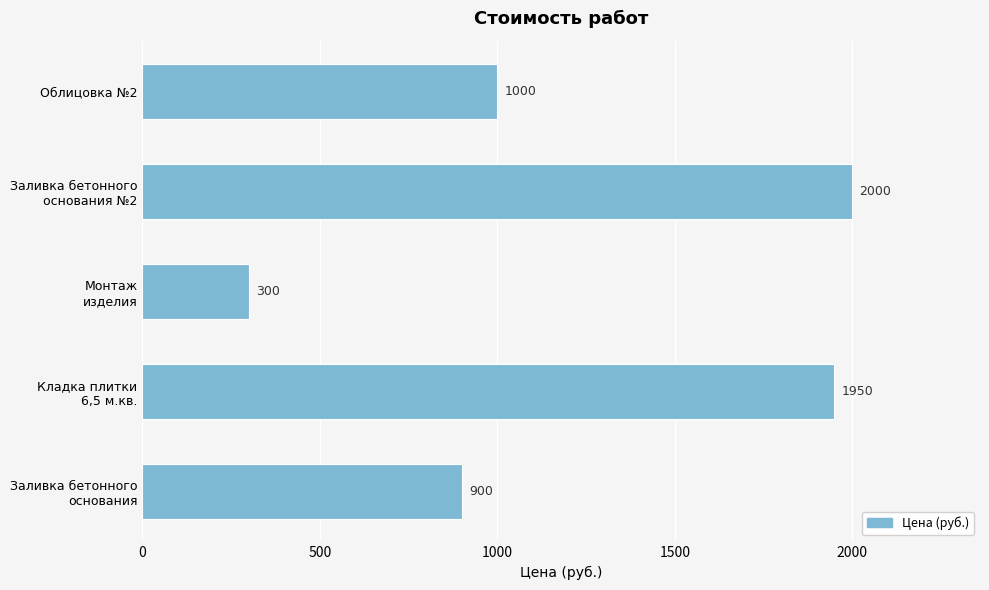

How many bars are there in total?

5